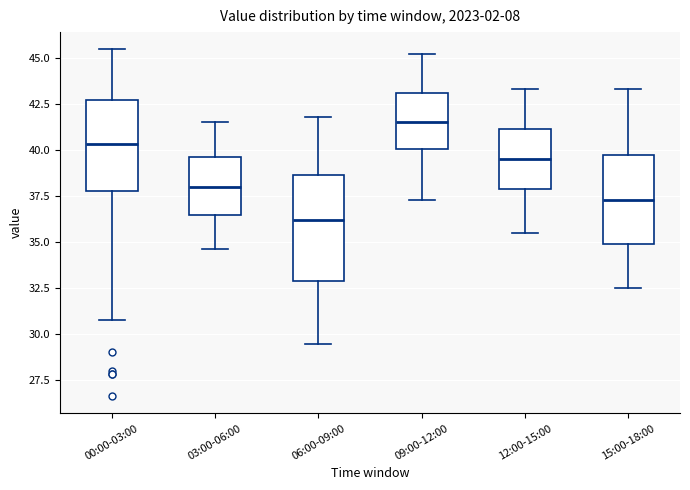

Which box has the highest median line?

09:00-12:00